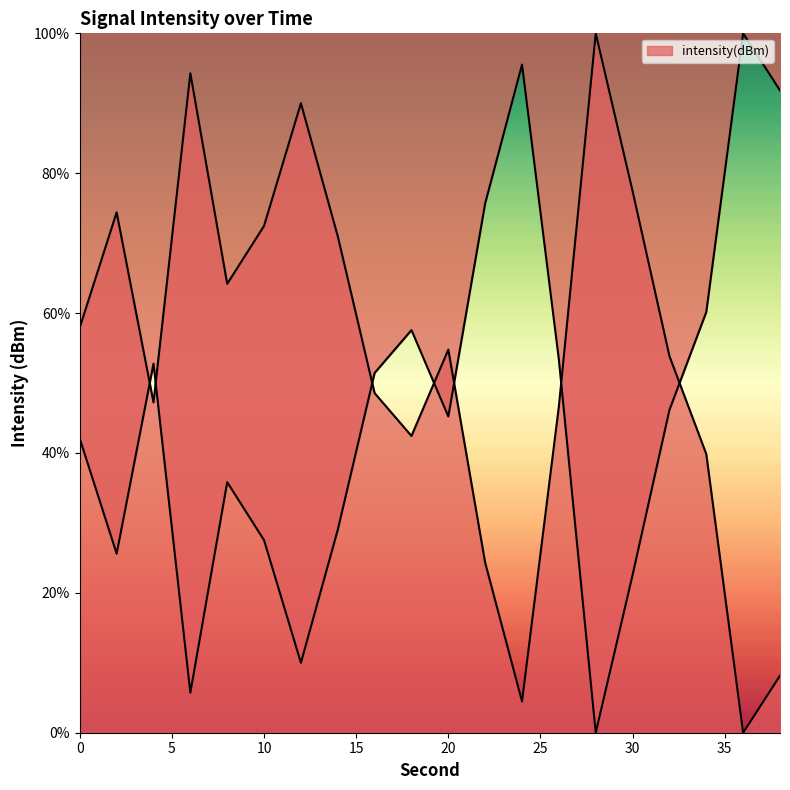

True or false: there are more than 2 points higher than both neighbors.

True